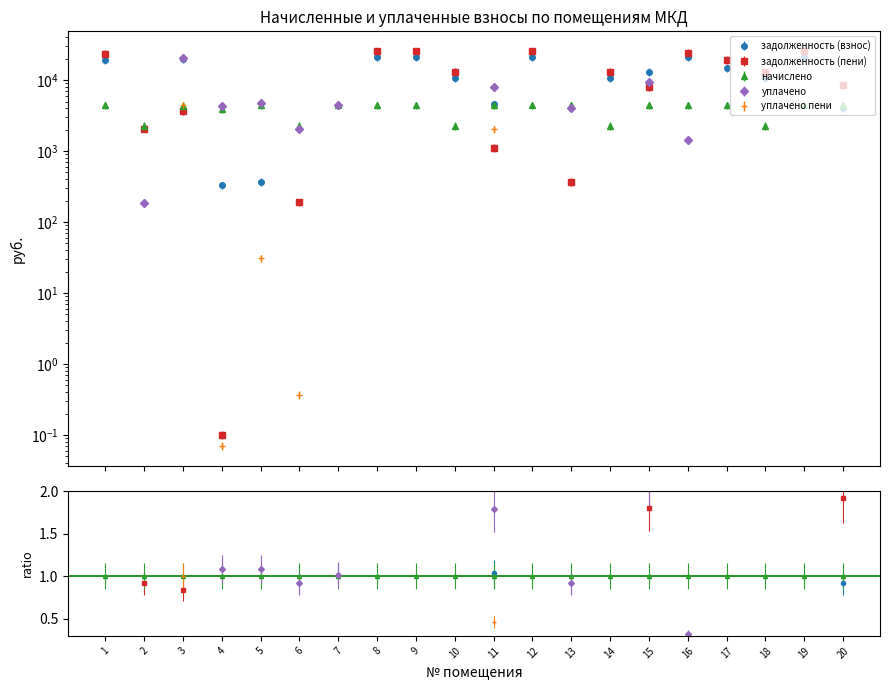

True or false: начислено and уплачено пени intersect in this chart.

False